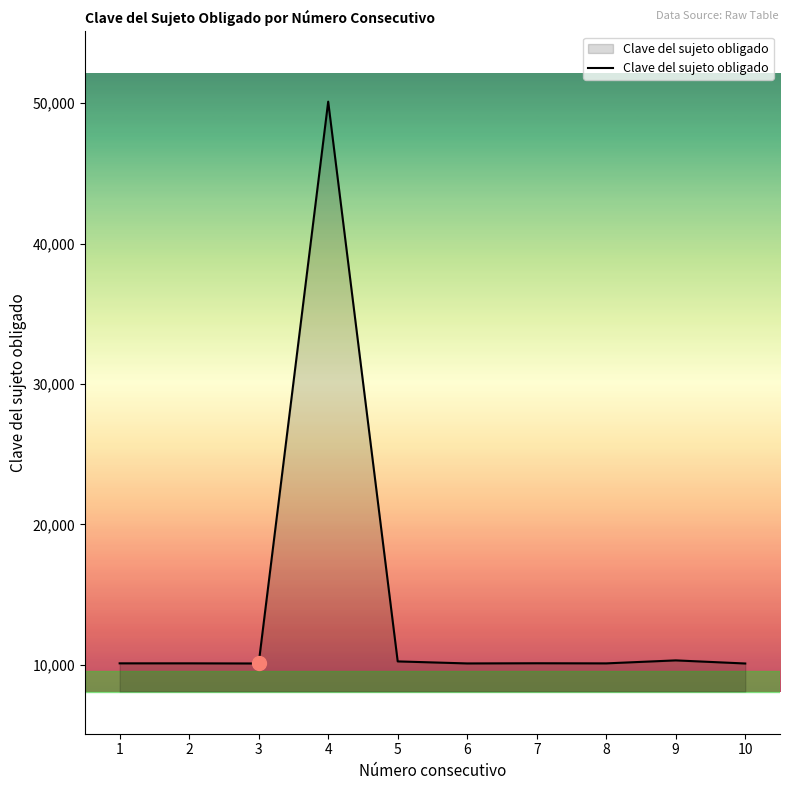

What is the ratio of the value at 3 to the value at 9?

1.0